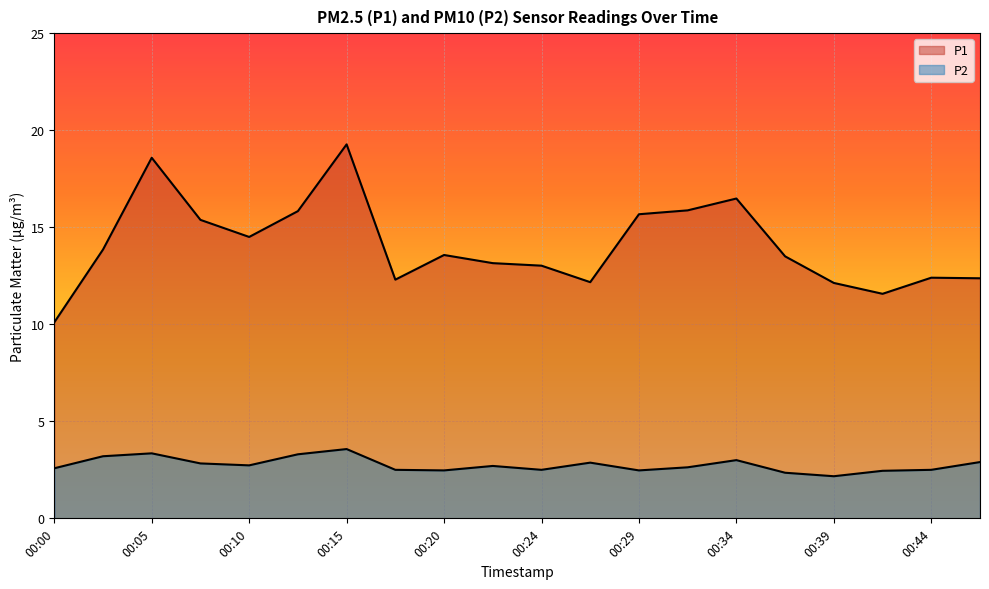

Rank the series at 00:37 from highest to lowest value.

P1, P2